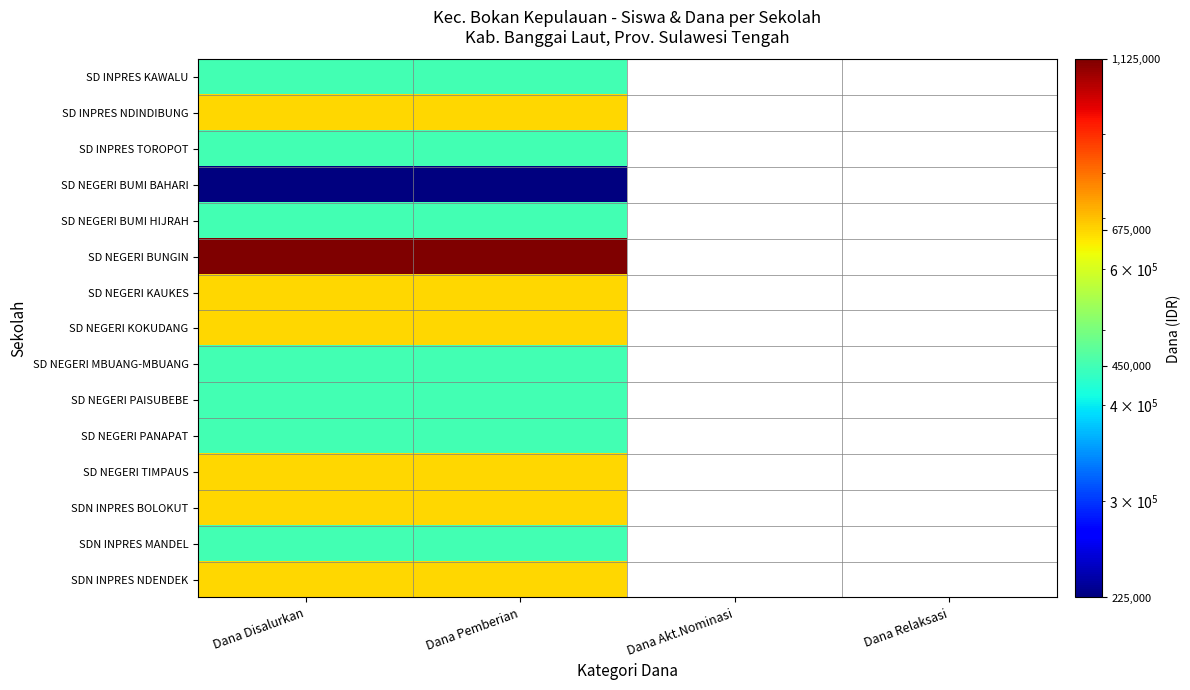

What is the difference between the highest and lowest values at Dana Disalurkan?

900000